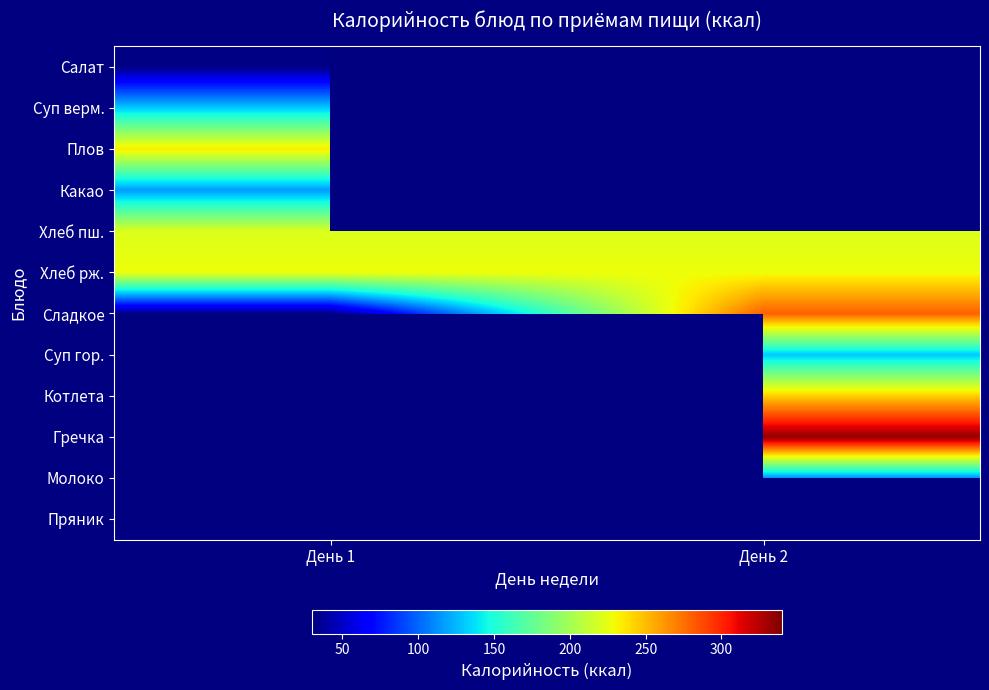

Where is Какао nearest to the value 116?

День 1